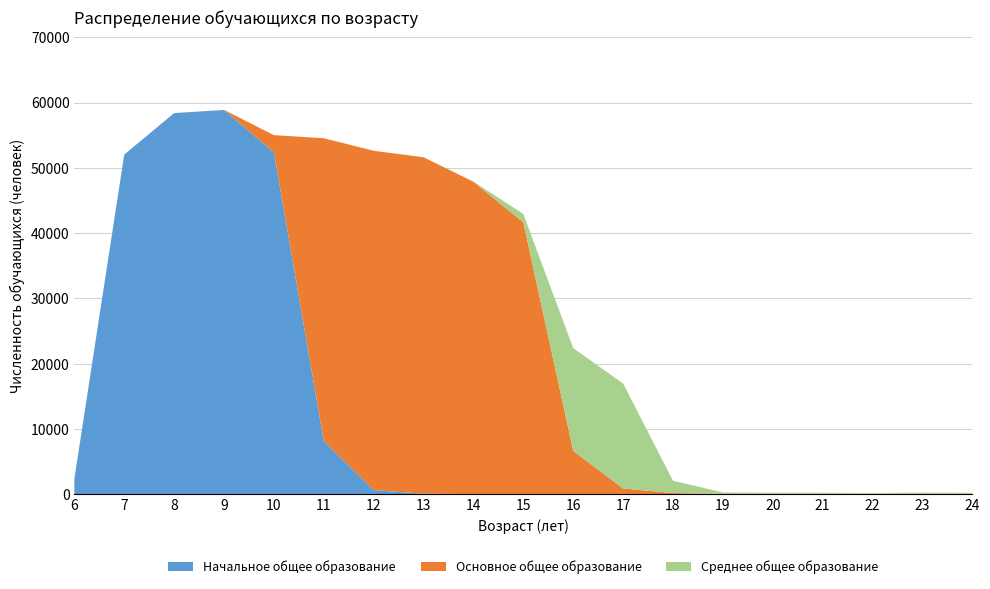

Reading left to right, extract all data points from this chart.

Общая численность: 6=2359	7=52028	8=58377	9=58870	10=54998	11=54528	12=52617	13=51630	14=47890	15=42926	16=22380	17=16956	18=2067	19=270	20=235	21=224	22=181	23=245	24=211
Начальное общее образование: 6=2359	7=52028	8=58377	9=58854	10=52371	11=8180	12=635	13=74	14=23	15=6	16=2	17=10	18=4	19=3	20=3	21=0	22=4	23=0	24=2
Основное общее образование: 6=0	7=0	8=0	9=16	10=2627	11=46348	12=51970	13=51540	14=47834	15=41648	16=6648	17=871	18=174	19=65	20=87	21=82	22=46	23=90	24=71
Среднее общее образование: 6=0	7=0	8=0	9=0	10=0	11=0	12=12	13=16	14=33	15=1272	16=15730	17=16075	18=1889	19=202	20=145	21=142	22=131	23=155	24=138